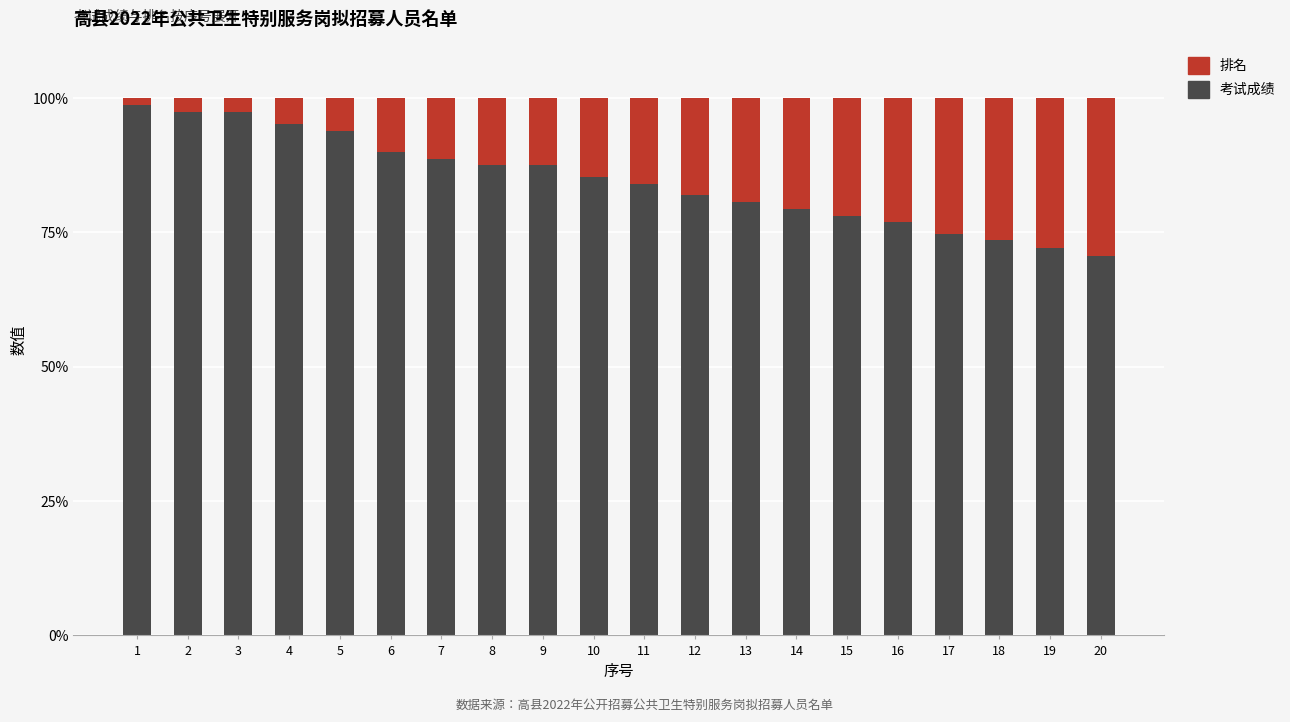

What is the difference between the second highest and second lowest values in the 考试成绩 series?

25.4